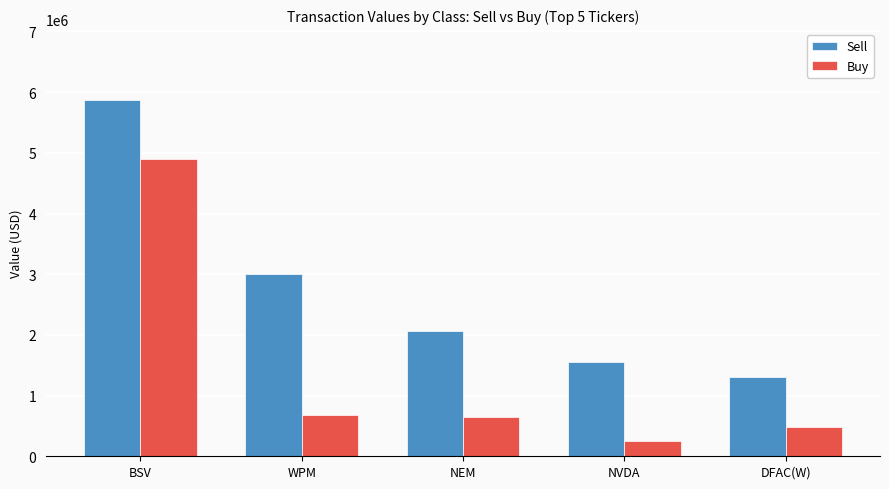

What is the sum of the Buy values at BSV and WPM?

5568000